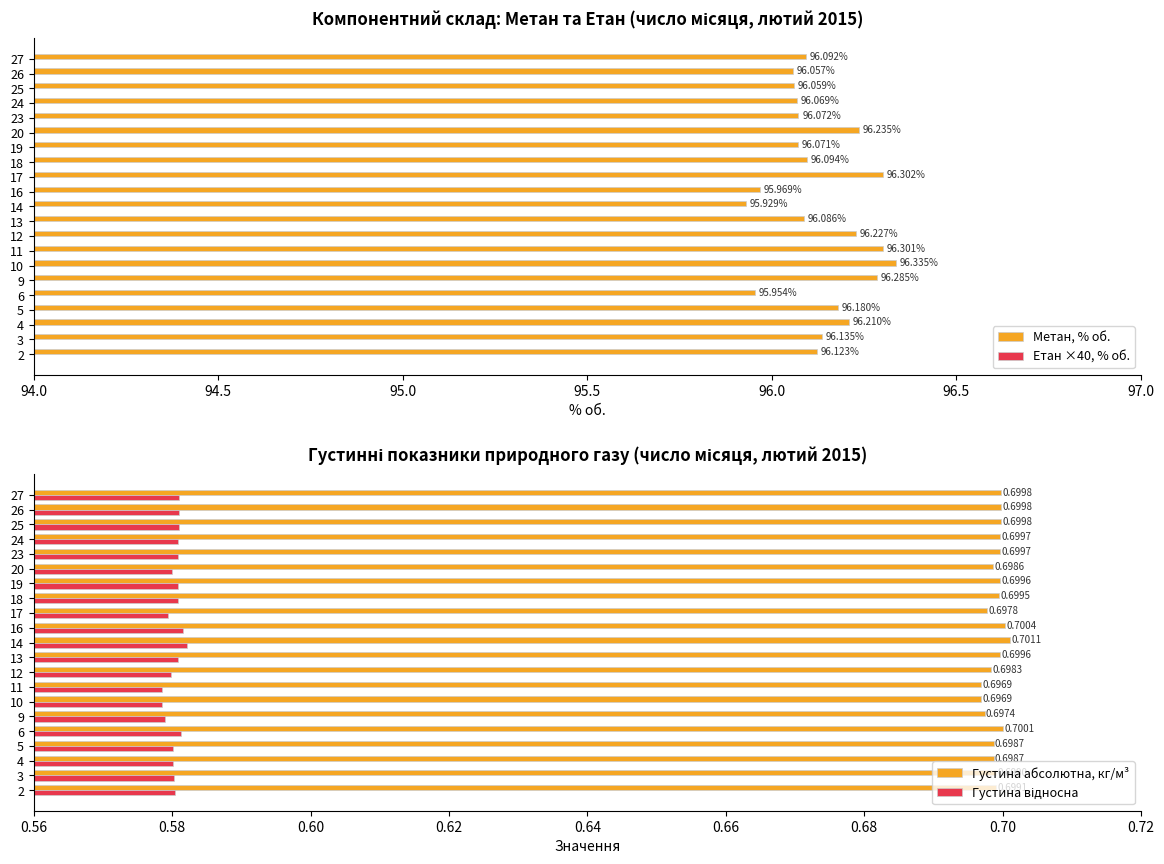

What is the spread (max minus min) of values at 23?

95.5